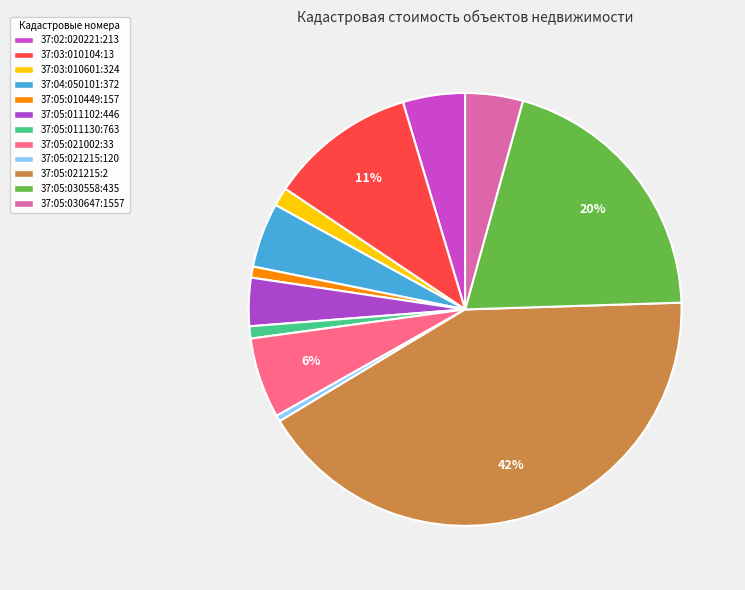

What is the change in value from 37:05:010449:157 to 37:05:021215:120?

-9189.8